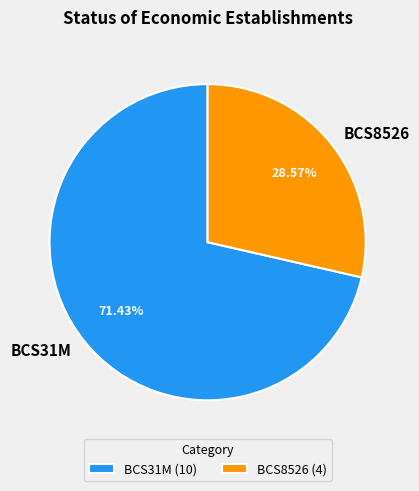

Rank the categories by value from highest to lowest.

BCS31M, BCS8526